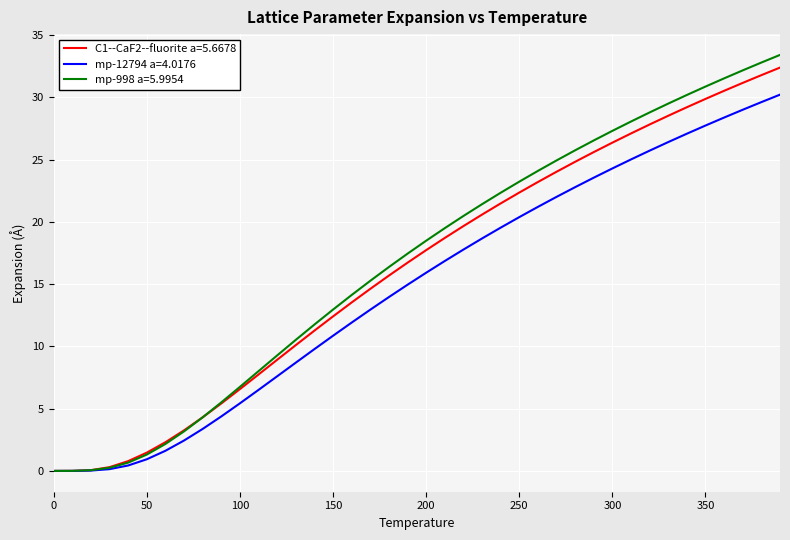

What is the sum of all mp-998 a=5.9954 values?

671.2